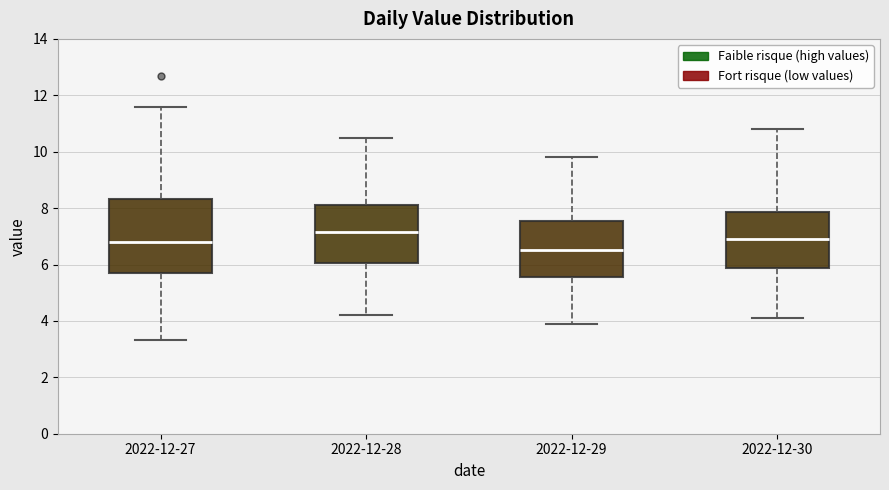

Reading left to right, read every box against the y-axis: the position of its median line, the range the box covers, and the ends of its whiskers. The values are not printed on the chart, so give them approximately, as read against the axis.

2022-12-27: median 6.8, box 5.8 to 8.4, whiskers 3.4 to 11.6
2022-12-28: median 7.2, box 6.0 to 8.2, whiskers 4.2 to 10.6
2022-12-29: median 6.6, box 5.6 to 7.6, whiskers 4.0 to 9.8
2022-12-30: median 7.0, box 5.8 to 7.8, whiskers 4.2 to 10.8